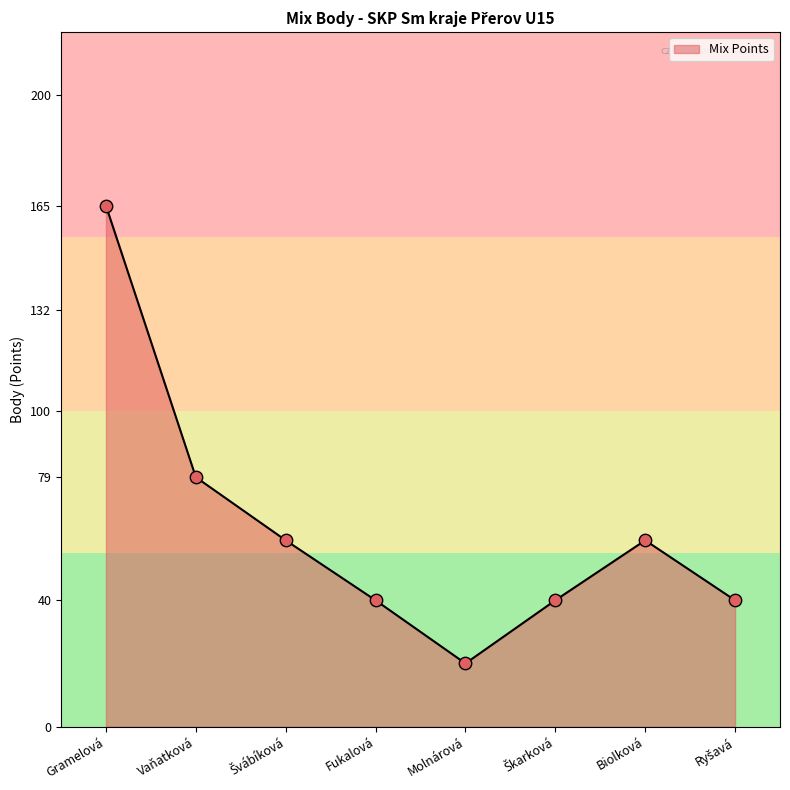

Between Biolková and Fukalová, which is larger?

Biolková